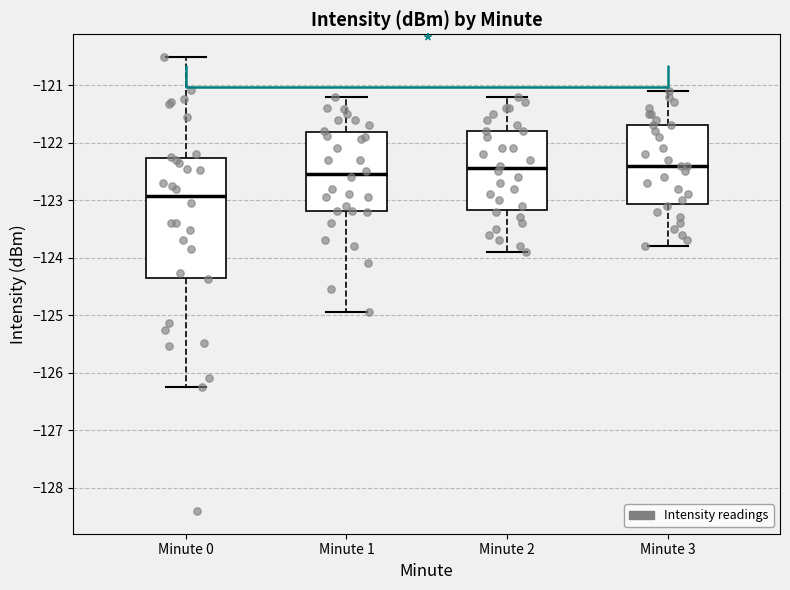

Reading left to right, read every box against the y-axis: the position of its median line, the range the box covers, and the ends of its whiskers. The values are not printed on the chart, so give them approximately, as read against the axis.

Minute 0: median -122.9, box -124.3 to -122.3, whiskers -126.3 to -120.5
Minute 1: median -122.5, box -123.2 to -121.8, whiskers -124.9 to -121.2
Minute 2: median -122.4, box -123.2 to -121.8, whiskers -123.9 to -121.2
Minute 3: median -122.4, box -123.1 to -121.7, whiskers -123.8 to -121.1